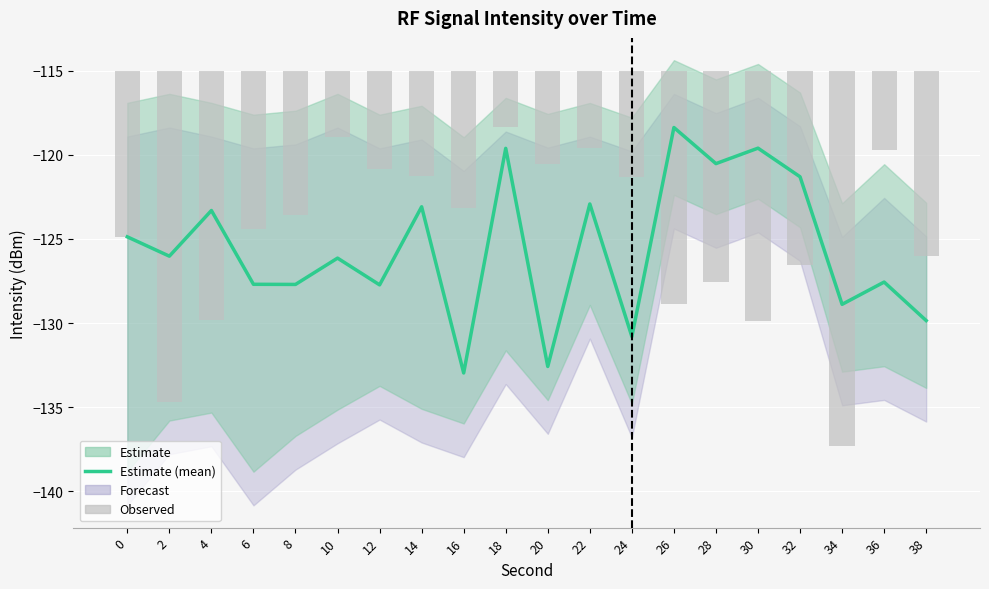

True or false: Estimate (mean) has a value of -214.6 at 28.

False